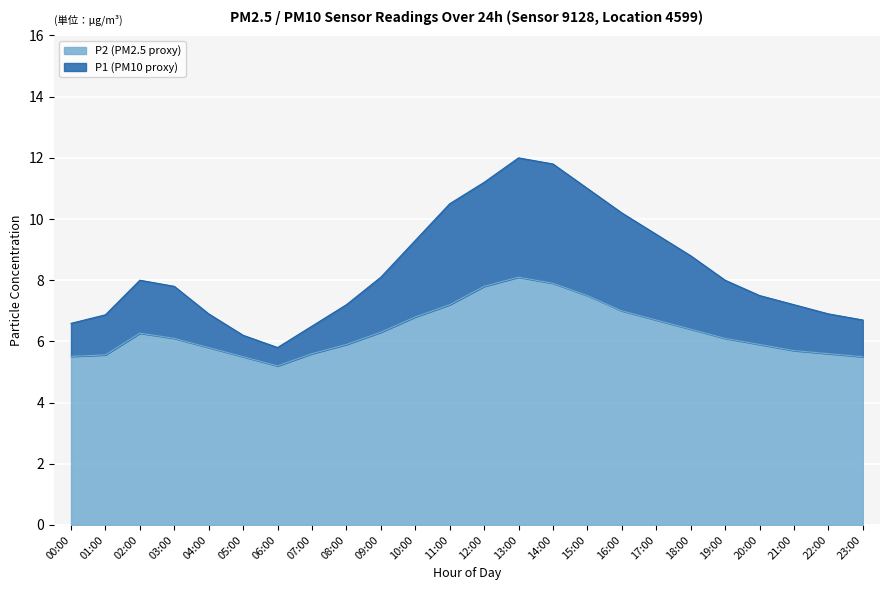

What is the smallest value displayed?

5.2